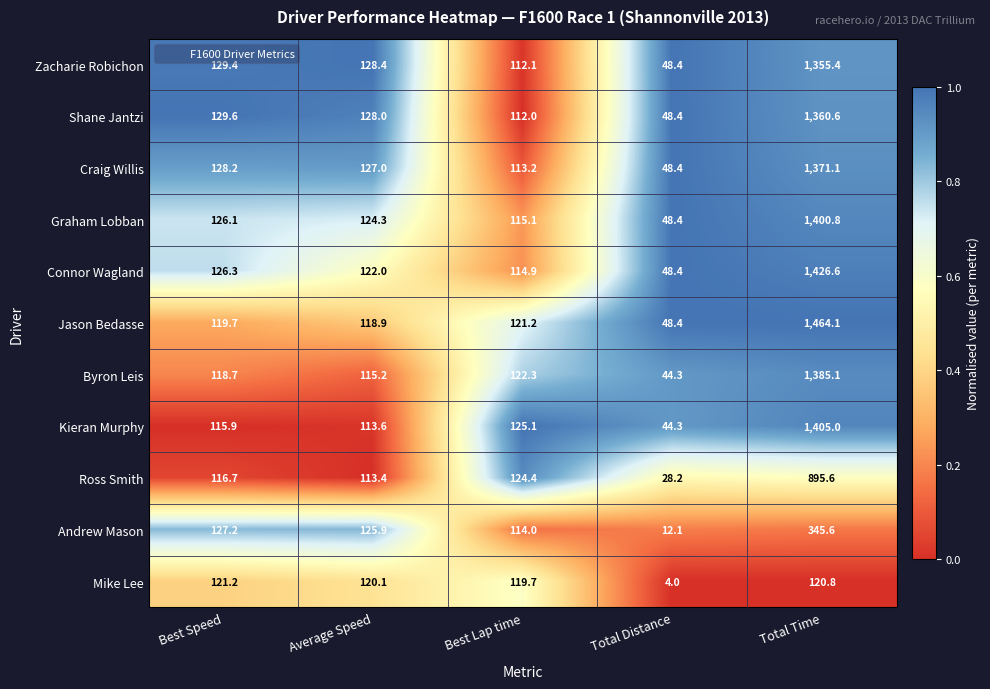

True or false: Andrew Mason has a value of 229.4 at Total Time.

False